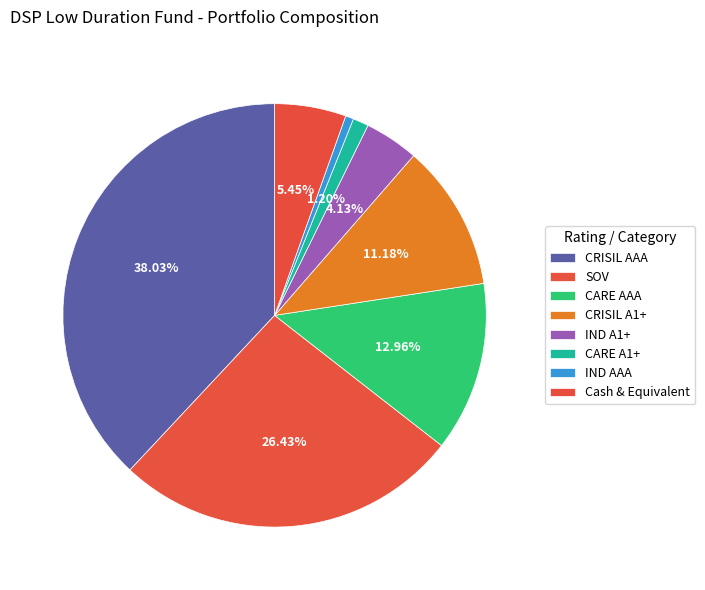

How many segments does this pie chart have?

8